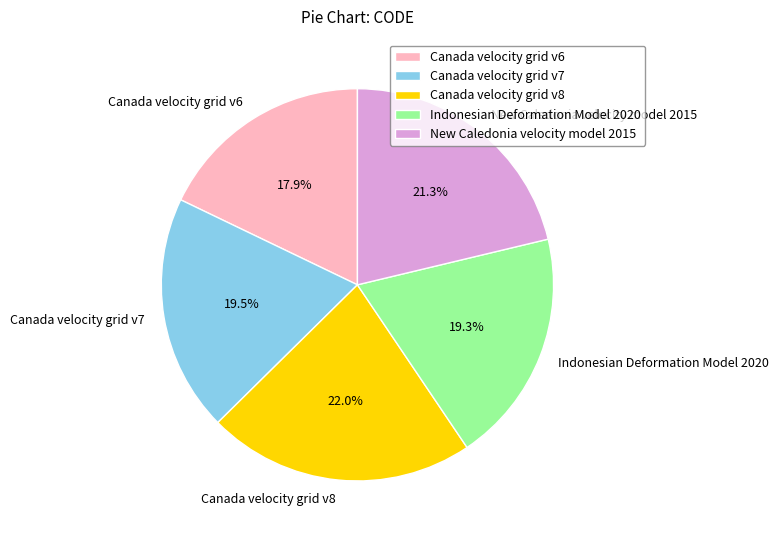

How many slices are in this pie chart?

5